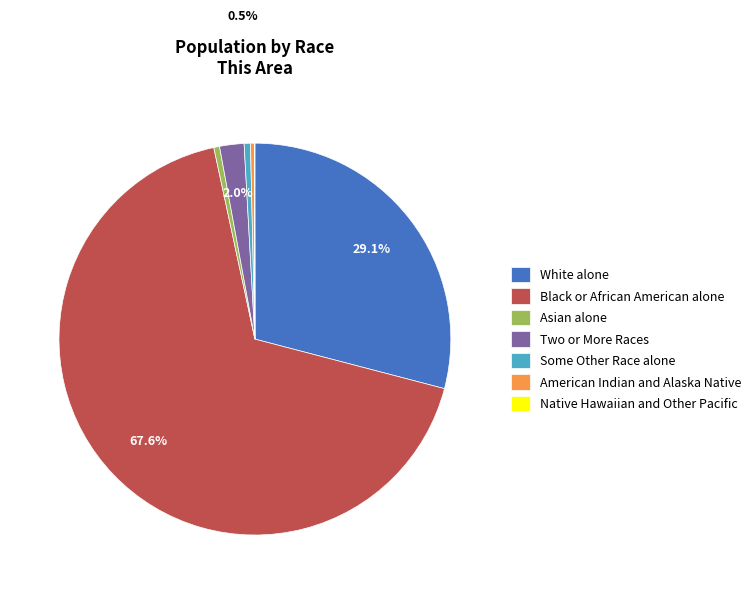

What is the majority slice?

Black or African American alone